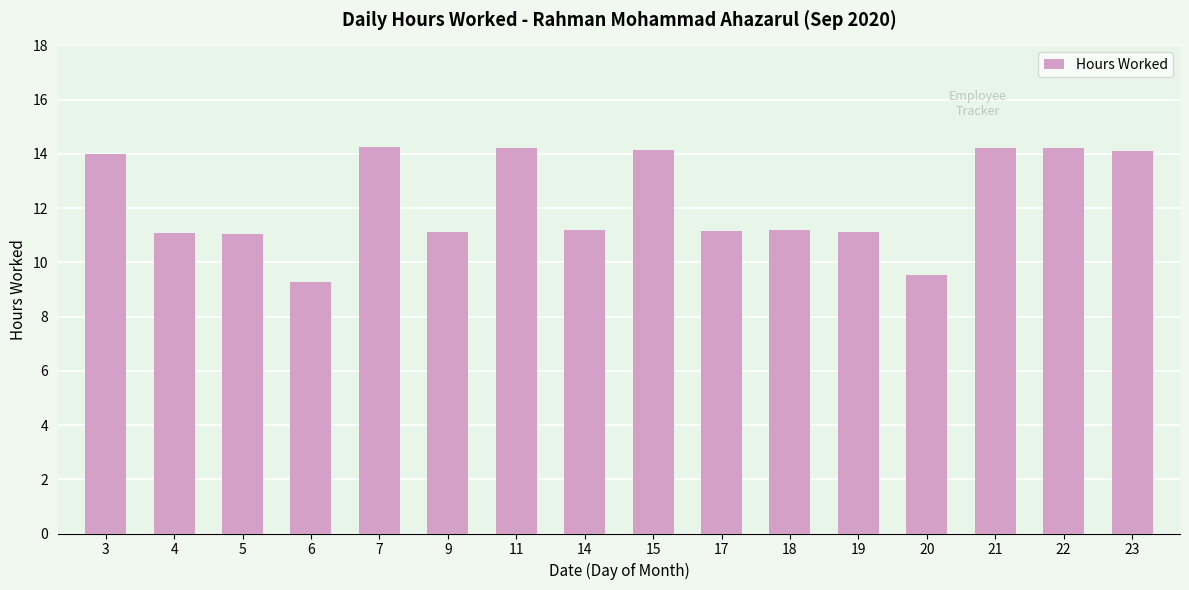

The chart shows a value of 4.1 at 5. True or false?

False